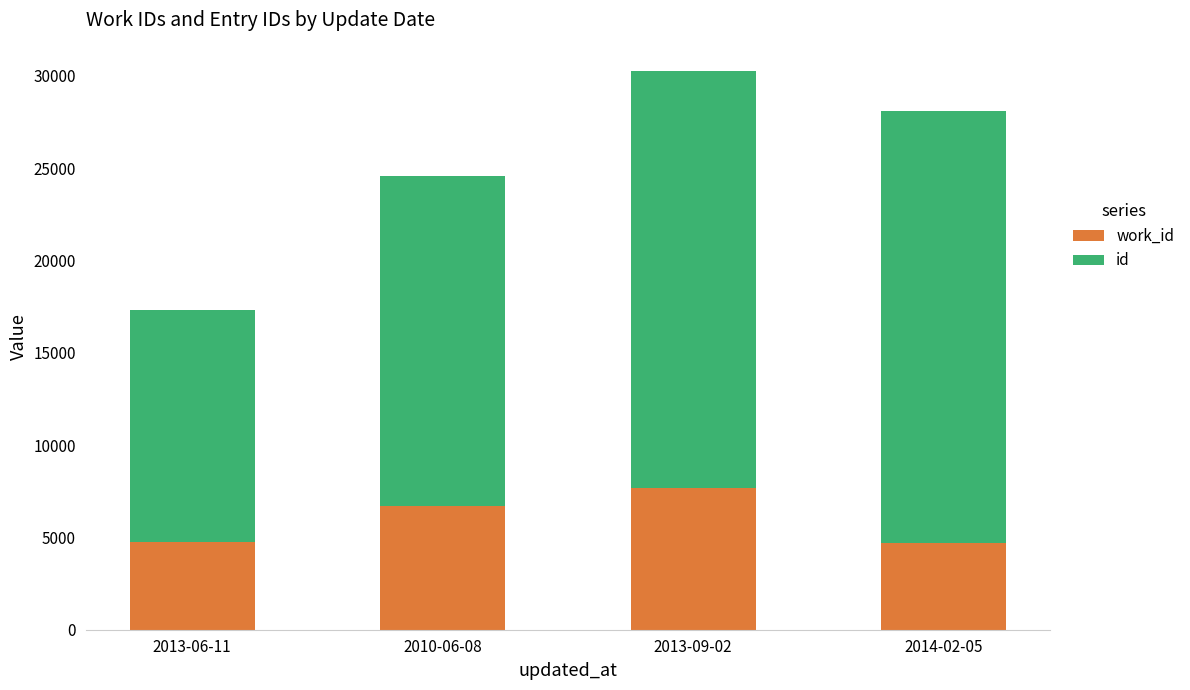

What is the total value across all series at 2010-06-08?

24580